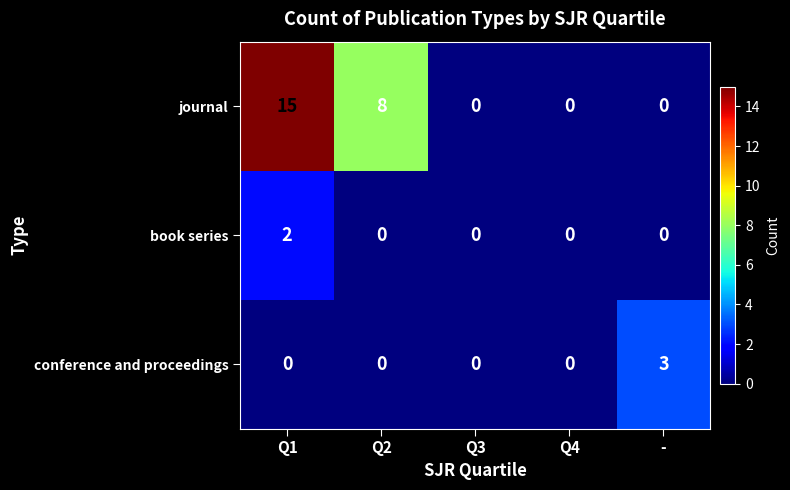

Which category has the highest value across all series?

Q1